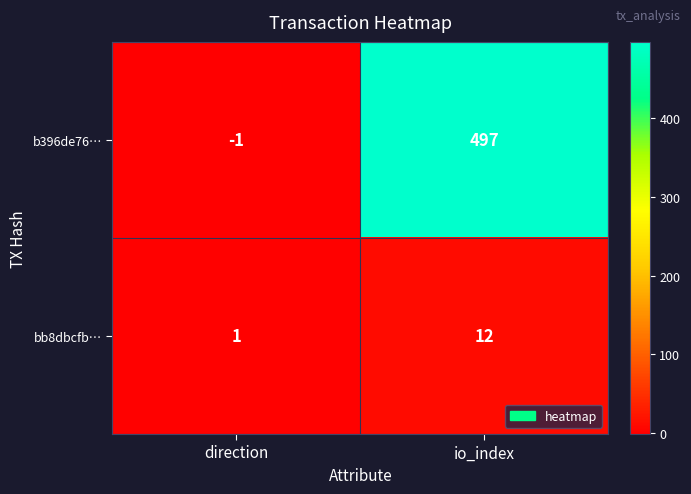

Reading right to left, extract all data points from this chart.

b396de76…: io_index=497	direction=-1
bb8dbcfb…: io_index=12	direction=1